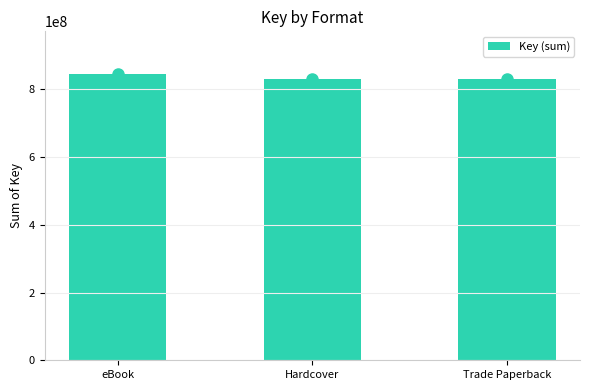

What is the maximum value shown in the chart?

844891088